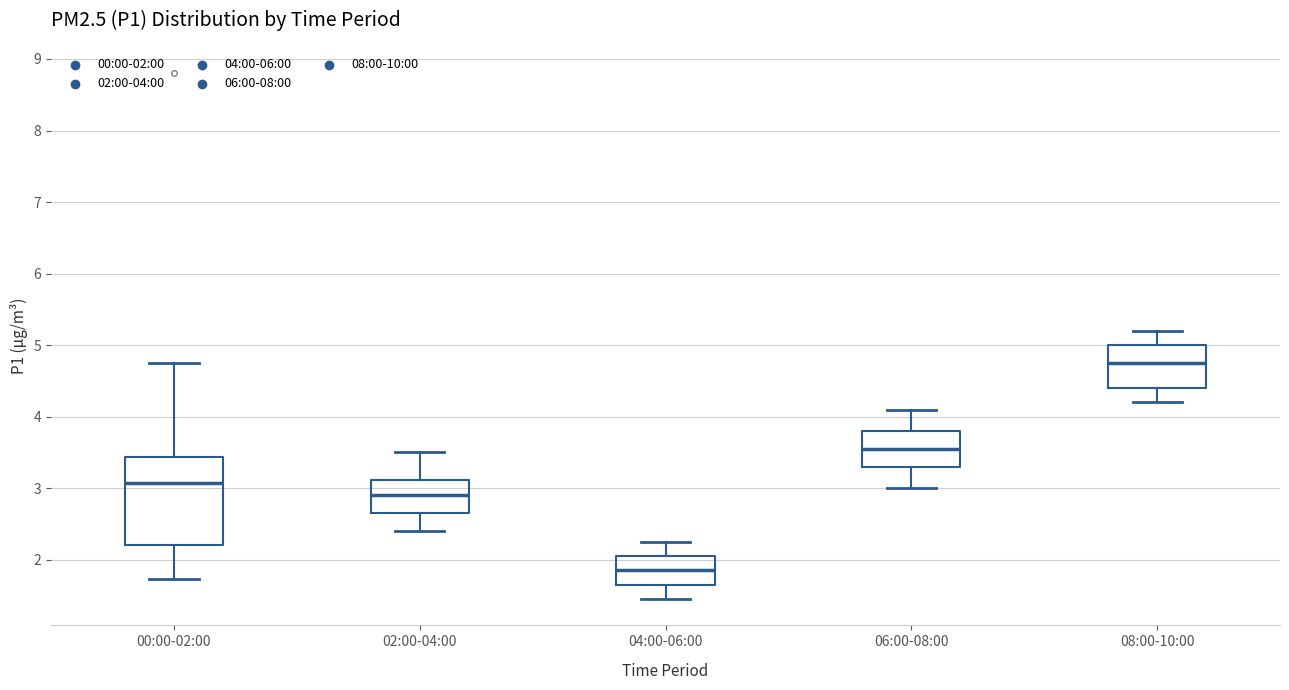

Where does the upper whisker of the box for 08:00-10:00 end on the y-axis? The values are not printed on the chart, so give them approximately, as read against the axis.

5.2